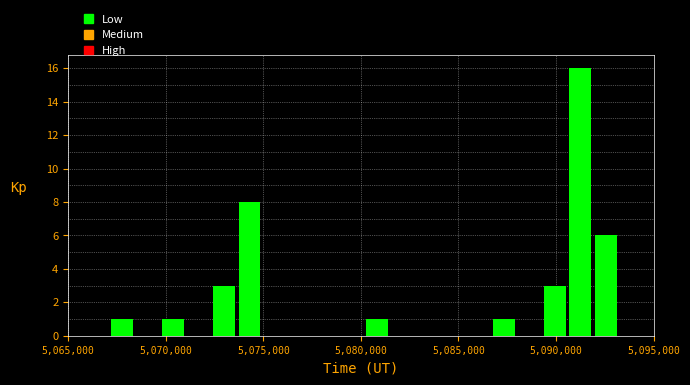

Around what value on the x-axis is the tallest bar? Give the approximate position of its centre, as read against the axis.

5091000